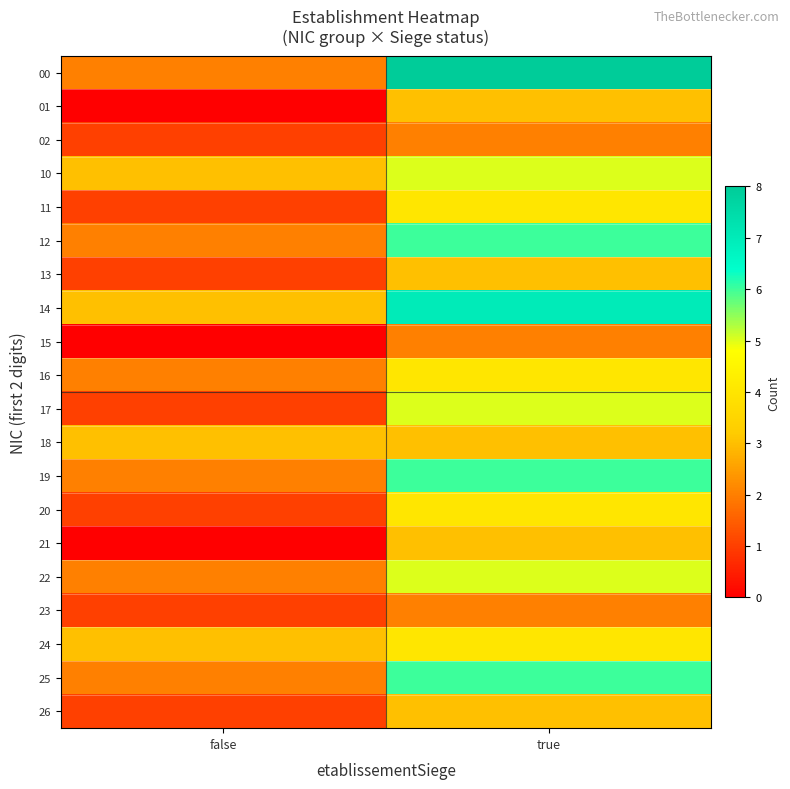

Rank the series by their maximum value, from lowest to highest.

02, 15, 23, 01, 13, 18, 21, 26, 11, 16, 20, 24, 10, 17, 22, 12, 19, 25, 14, 00